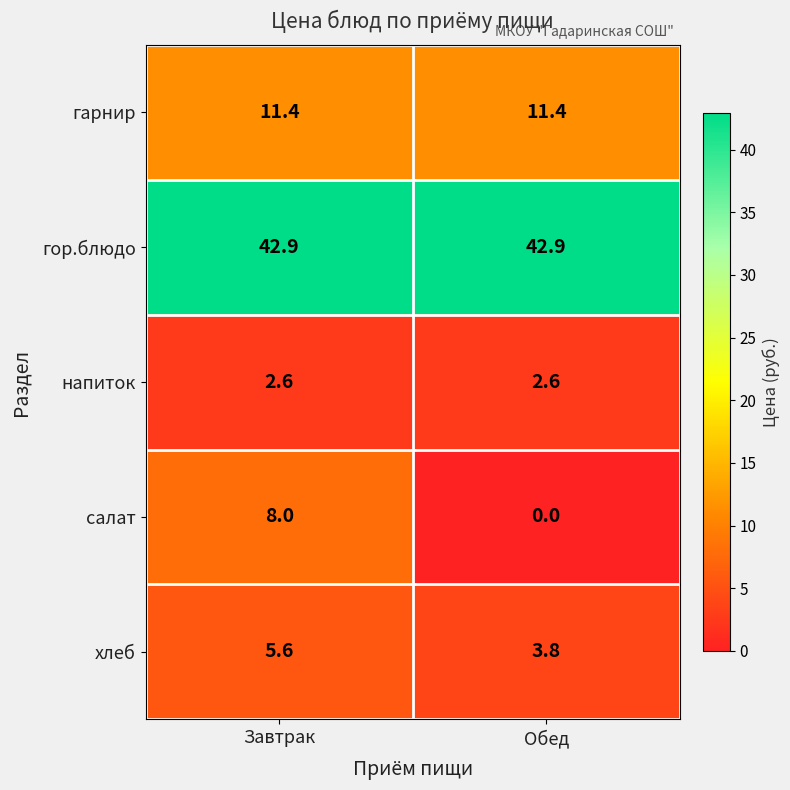

What is the sum of all гарнир values?

22.8